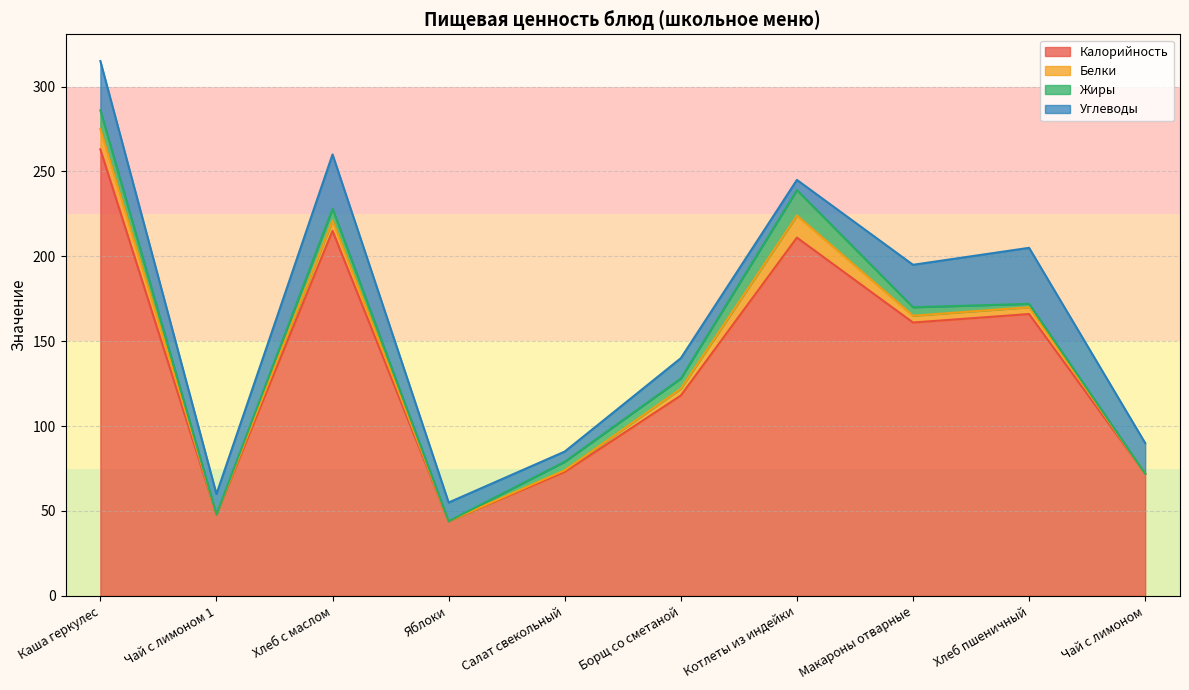

Rank the categories by Белки value from lowest to highest.

Чай с лимоном 1, Яблоки, Чай с лимоном, Салат свекольный, Борщ со сметаной, Макароны отварные, Хлеб пшеничный, Хлеб с маслом, Каша геркулес, Котлеты из индейки